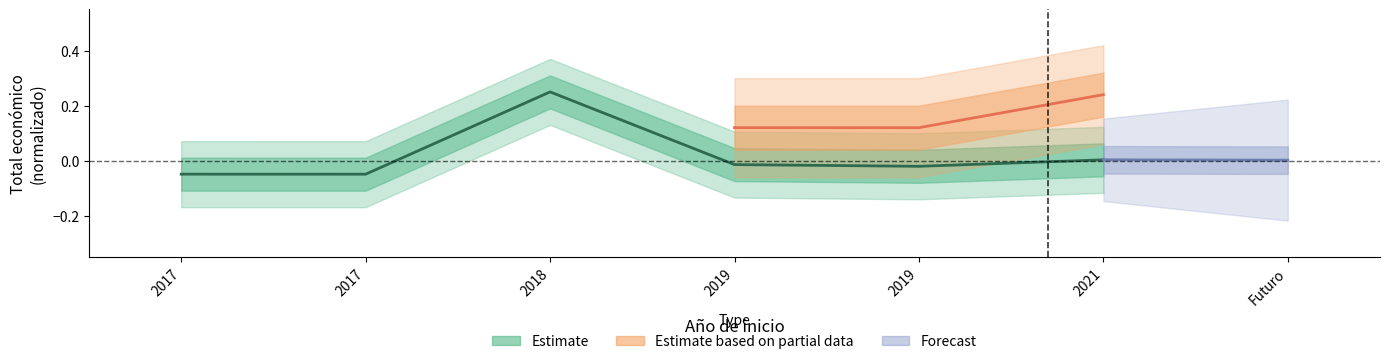

True or false: the data shows -0.0 at 2019.

True